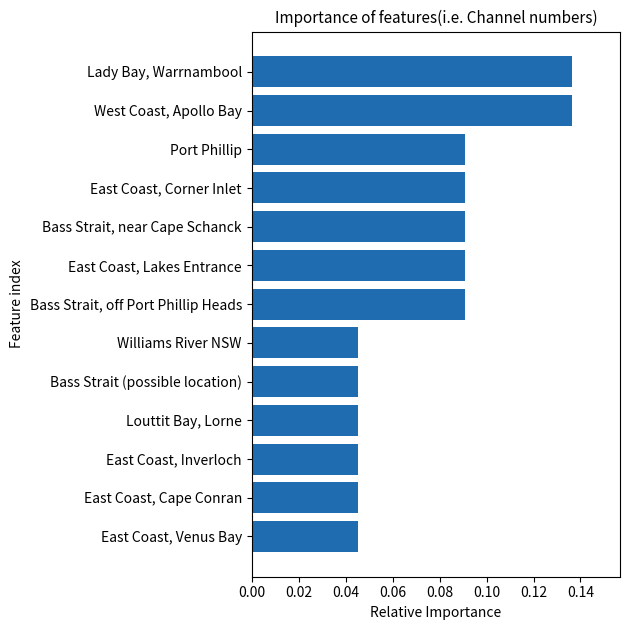

How many distinct data groups are displayed?

1